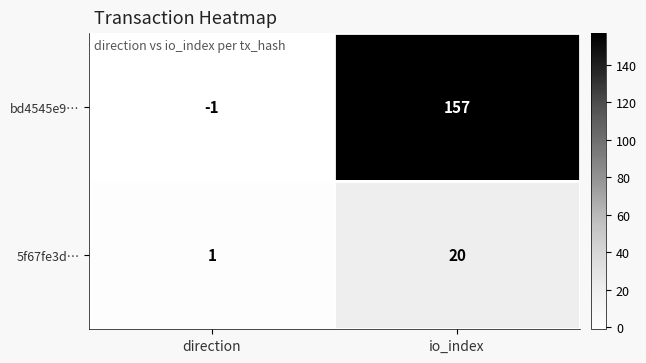

Between direction and io_index, which series saw the biggest shift?

bd4545e9…